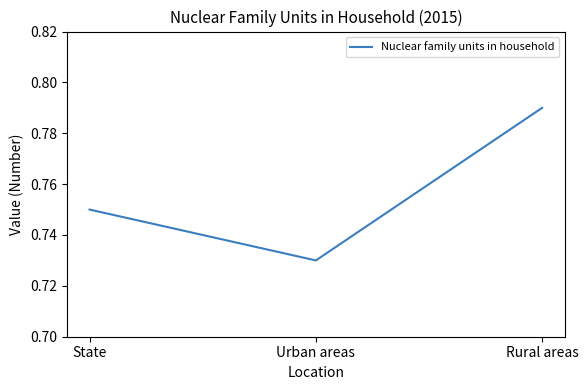

What position from the right is Rural areas?

1